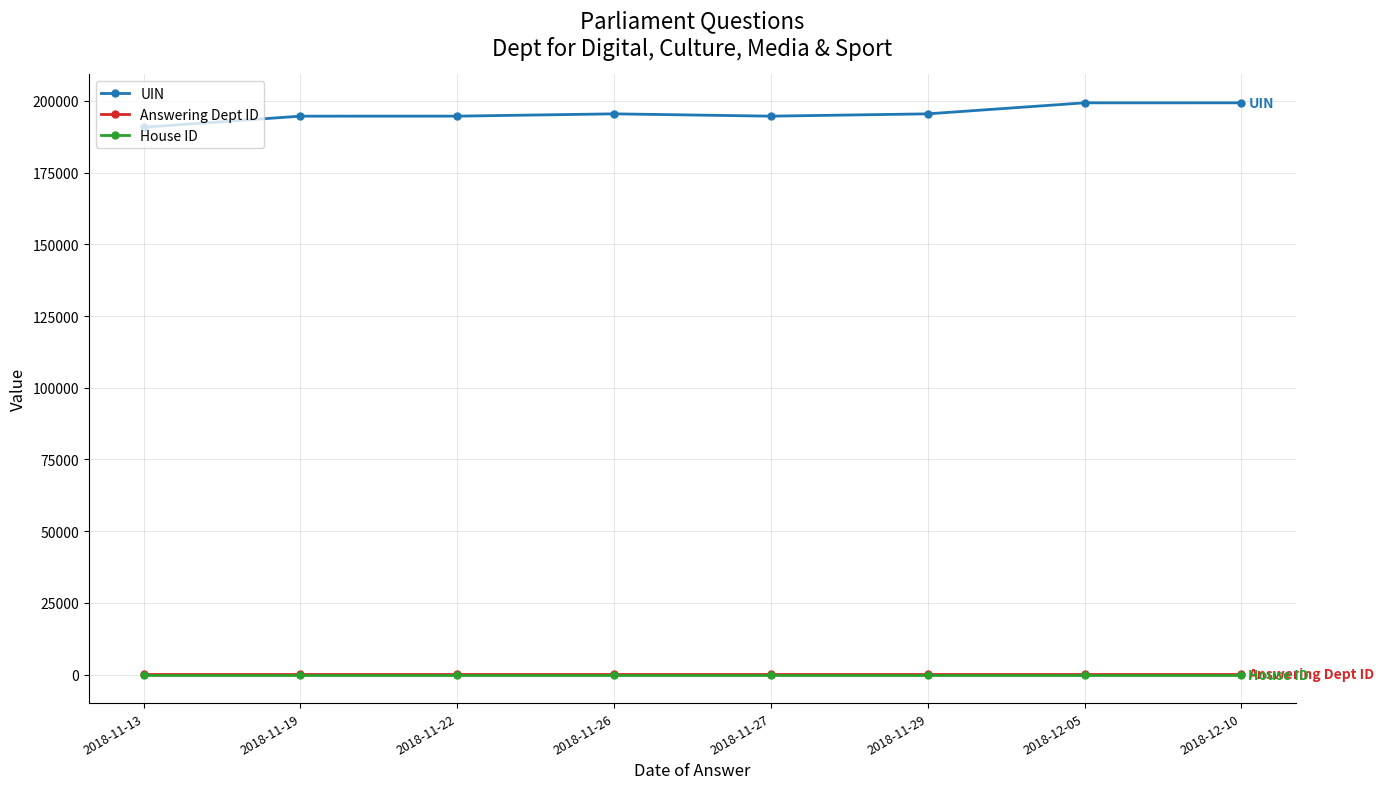

What is the difference between the maximum and minimum values in the UIN series?

8509